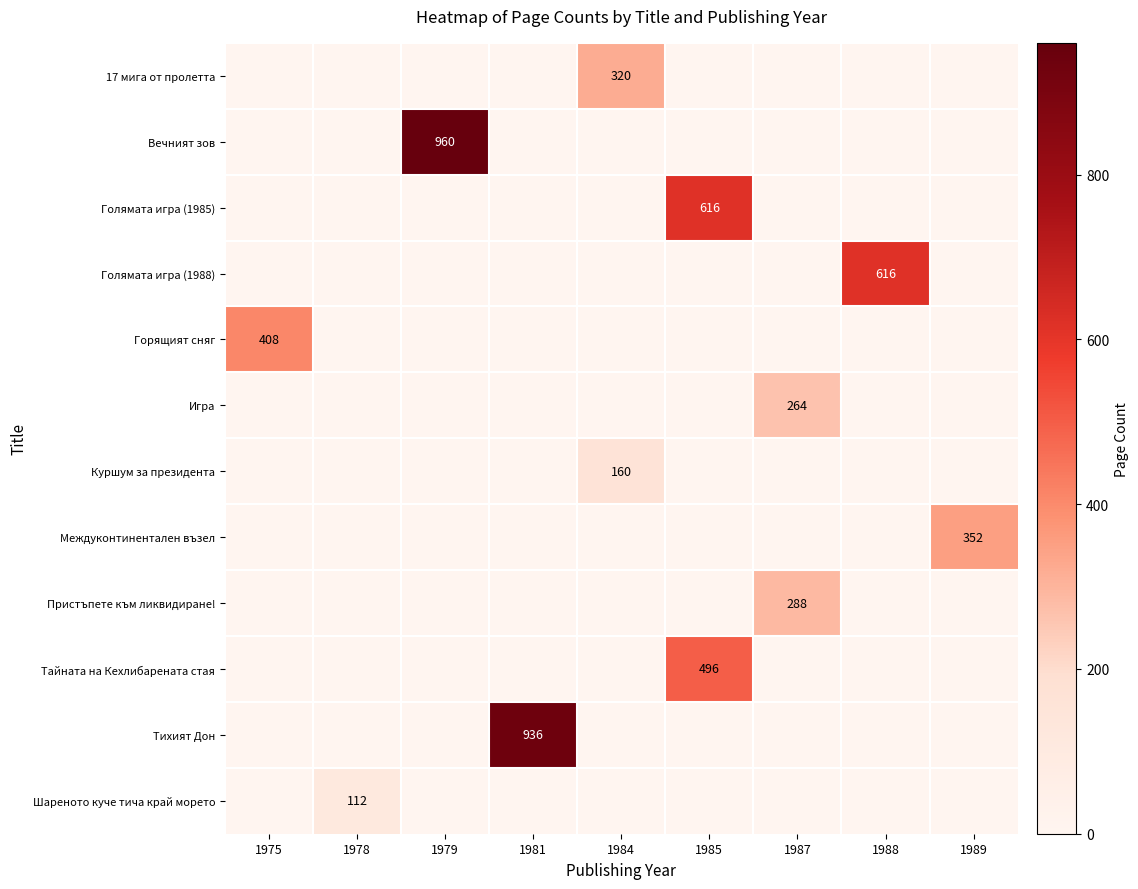

What is the sum of all Междуконтинентален възел values?

352